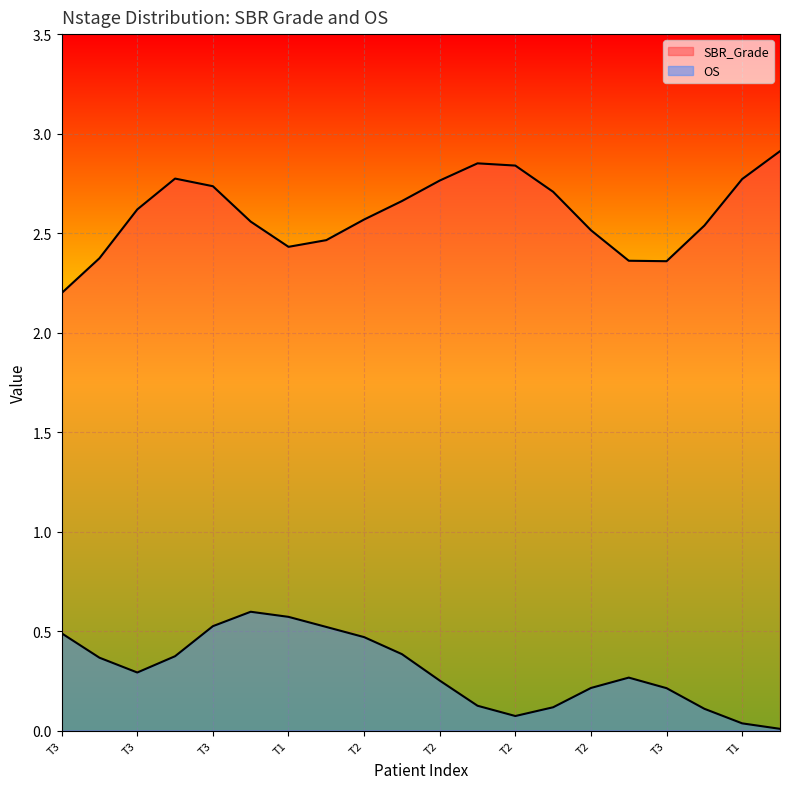

How many series are shown in this chart?

2